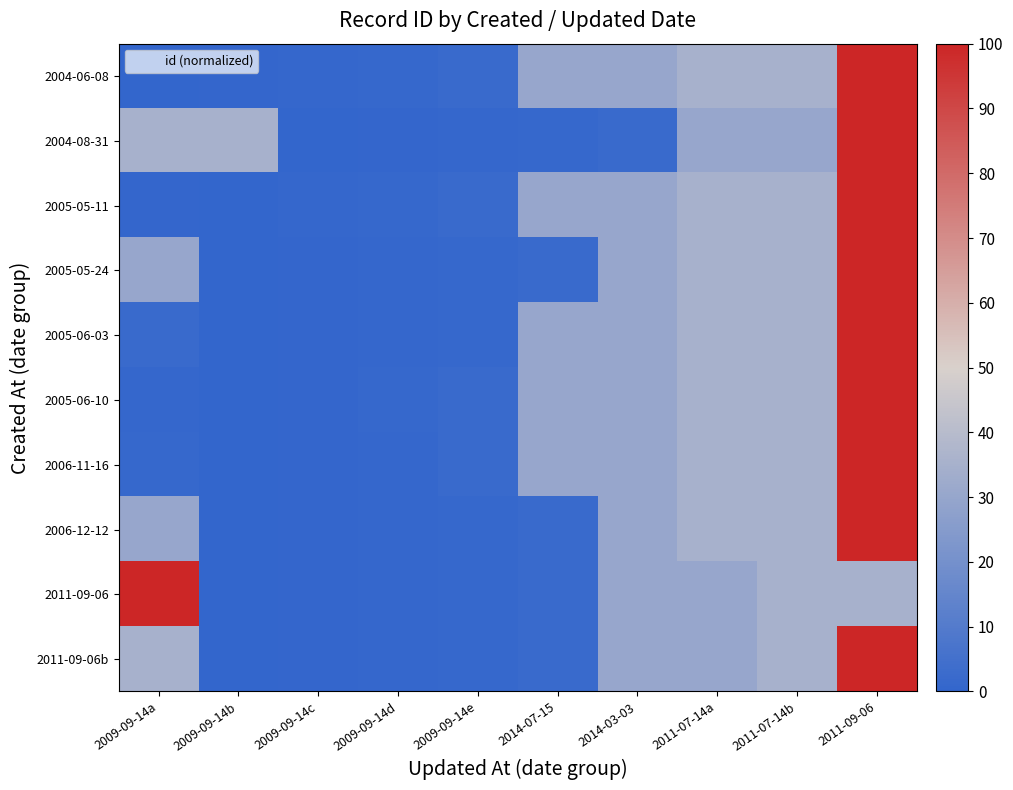

Between 2014-07-15 and 2009-09-14d, which is larger?

2014-07-15